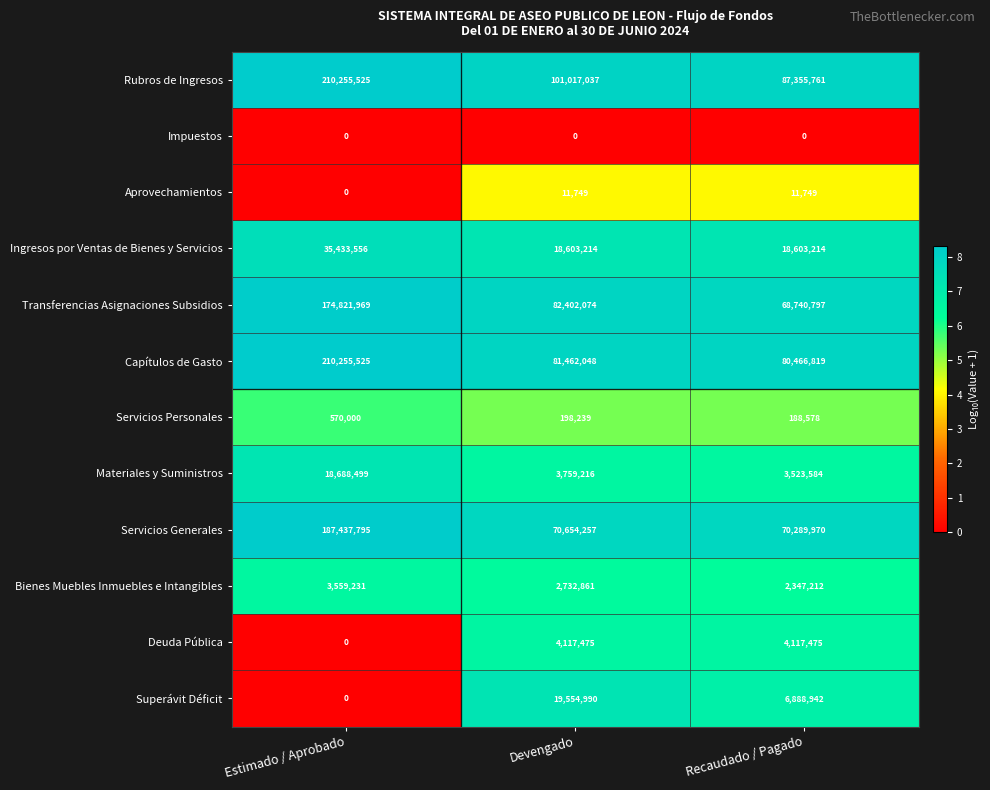

Which category has the highest value in the Ingresos por Ventas de Bienes y Servicios series?

Estimado / Aprobado